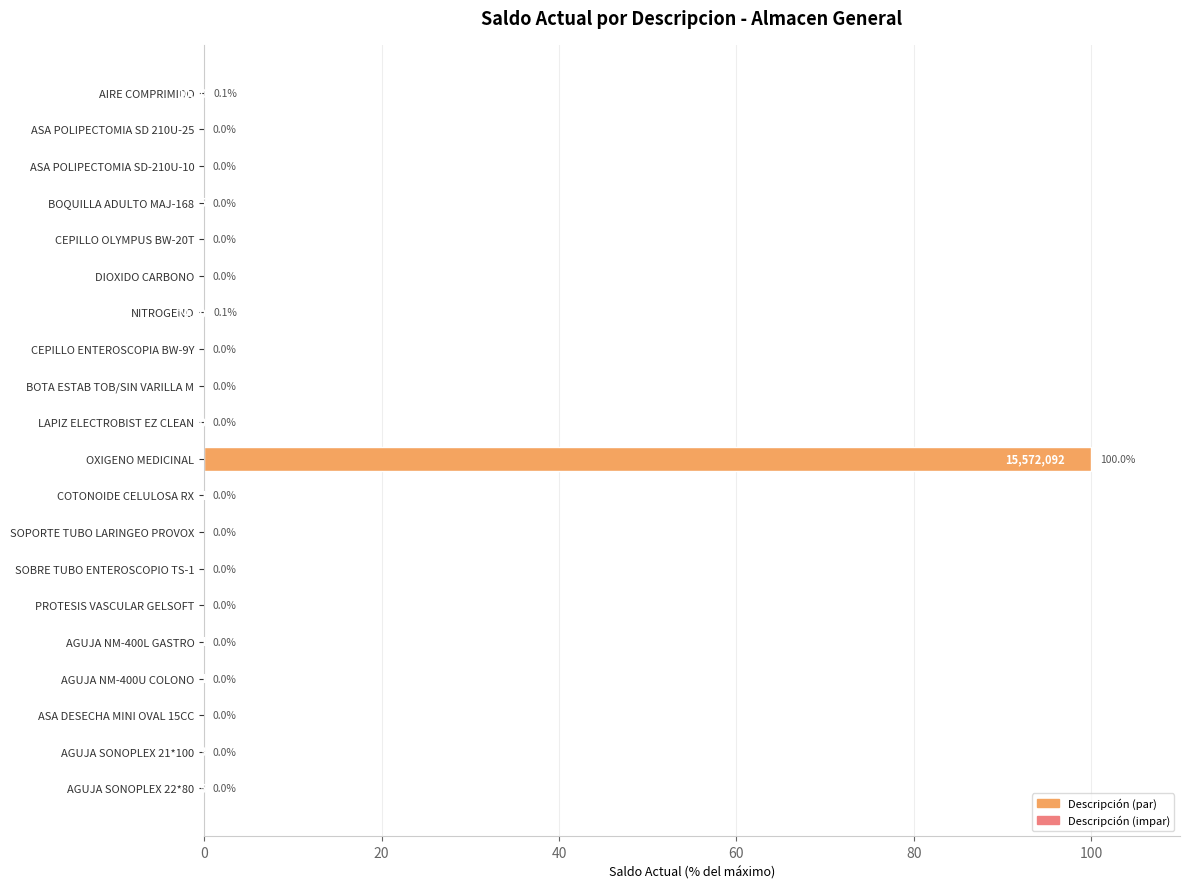

The value at CEPILLO ENTEROSCOPIA BW-9Y is 0.0. True or false?

True